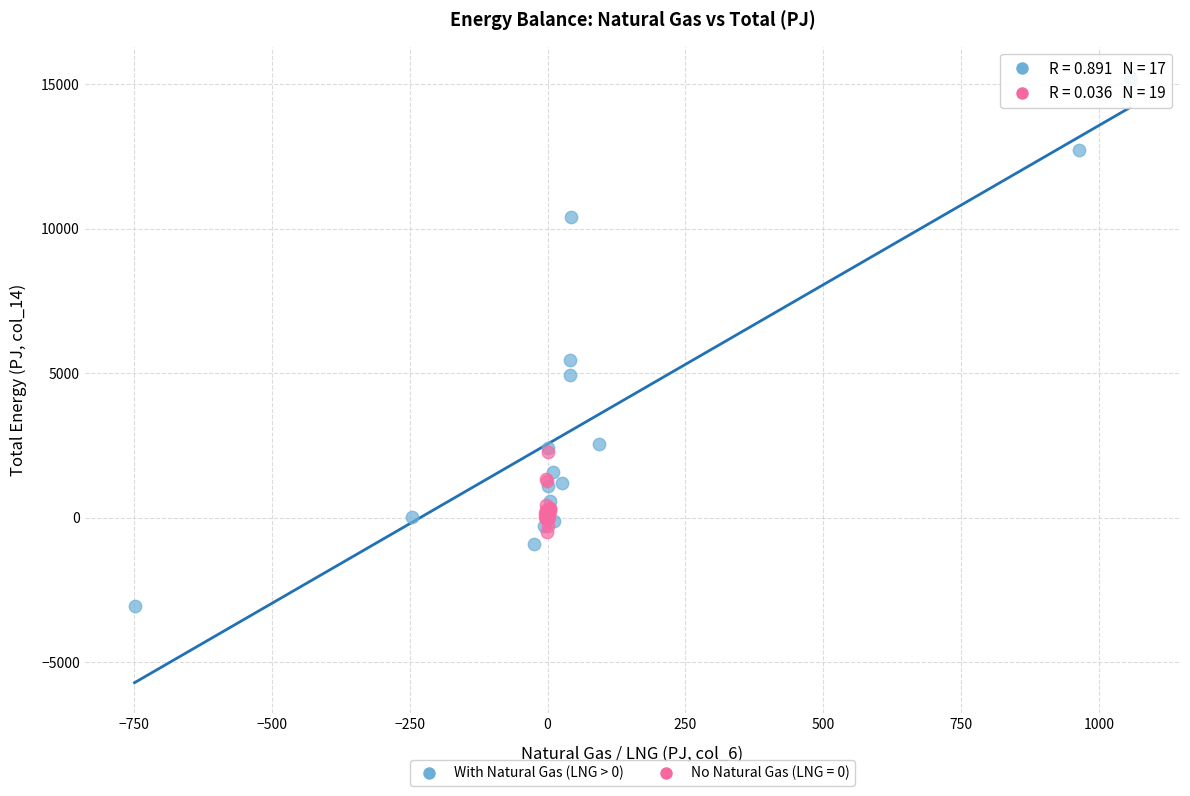

Which series reaches the maximum Y coordinate?

With Natural Gas (LNG > 0)